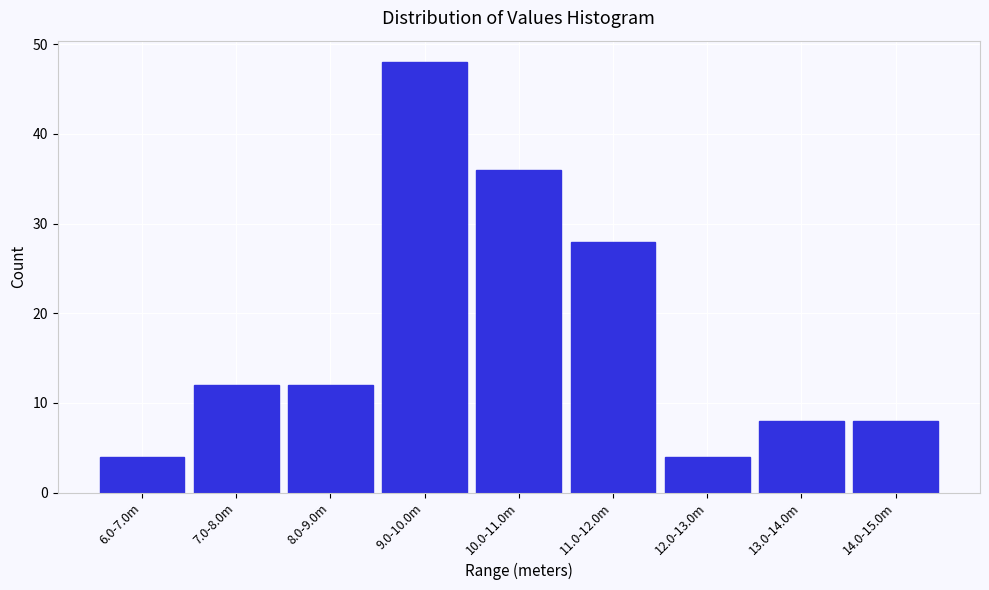

Reading right to left, what are all the values shown in this chart?

14.0-15.0m=8	13.0-14.0m=8	12.0-13.0m=4	11.0-12.0m=28	10.0-11.0m=36	9.0-10.0m=48	8.0-9.0m=12	7.0-8.0m=12	6.0-7.0m=4